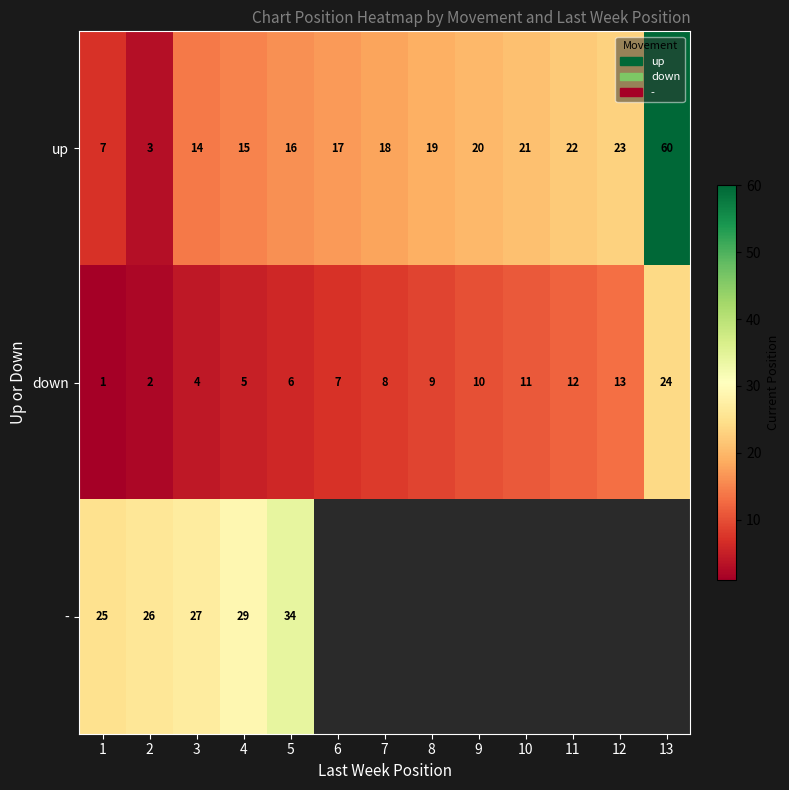

Is the value of - at 2 greater than the value of up at 13?

No